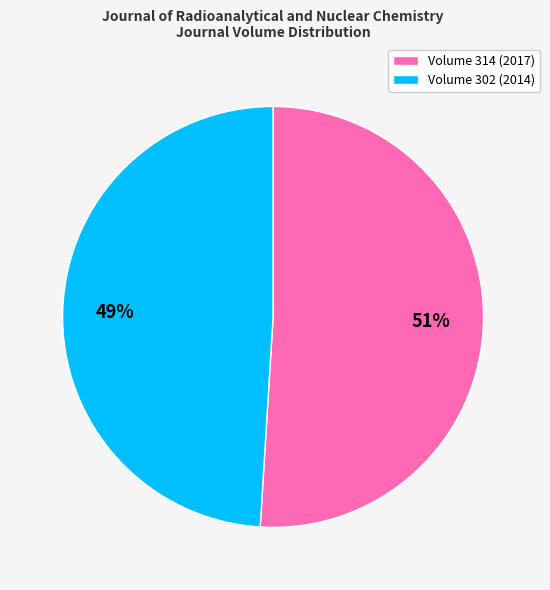

Rank the categories by value from highest to lowest.

Volume 314 (2017), Volume 302 (2014)